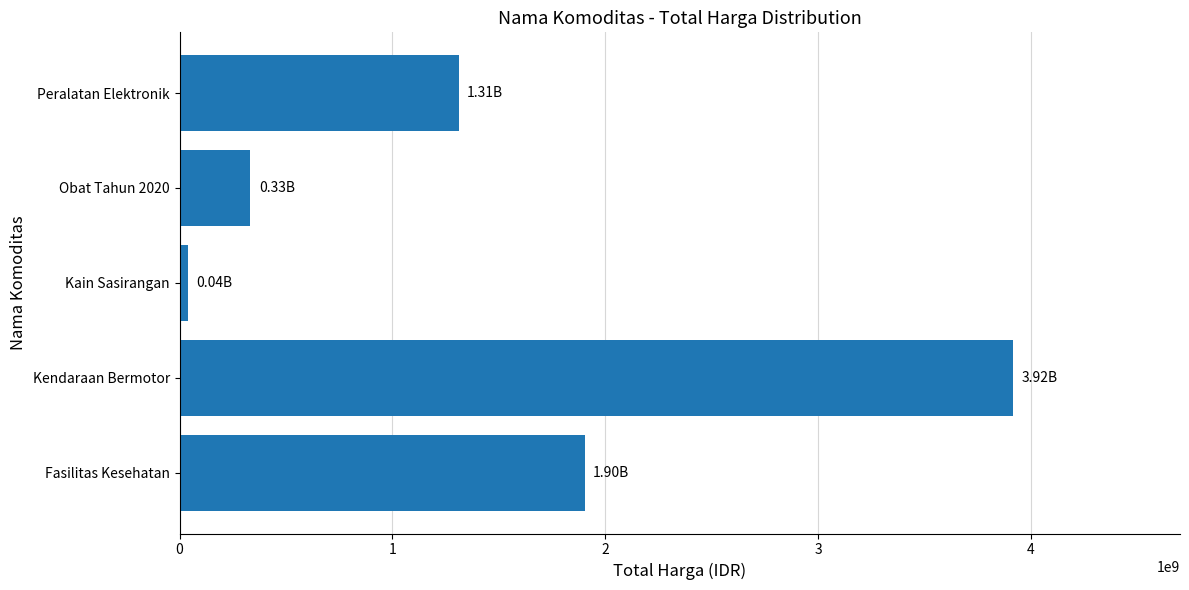

What is the difference between the maximum and minimum values?

3879489000